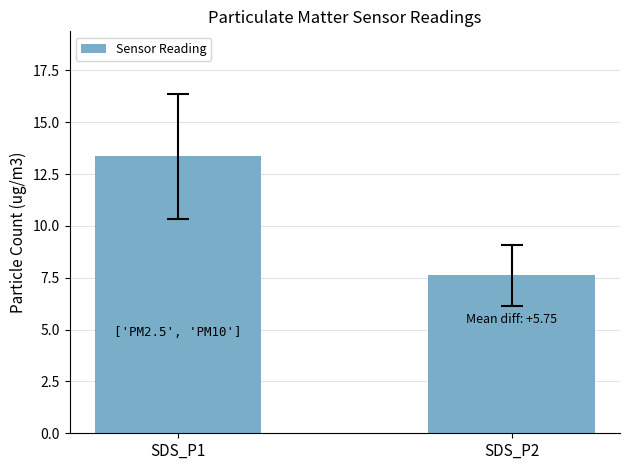

What is the sum of all values?

21.0